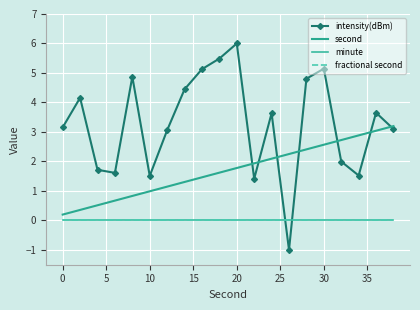

How many intersections are there between intensity(dBm) and minute?

2